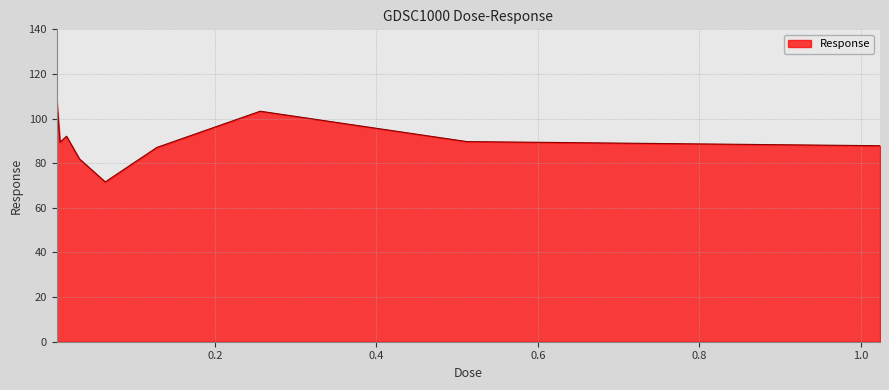

What is the smallest value displayed?

71.6